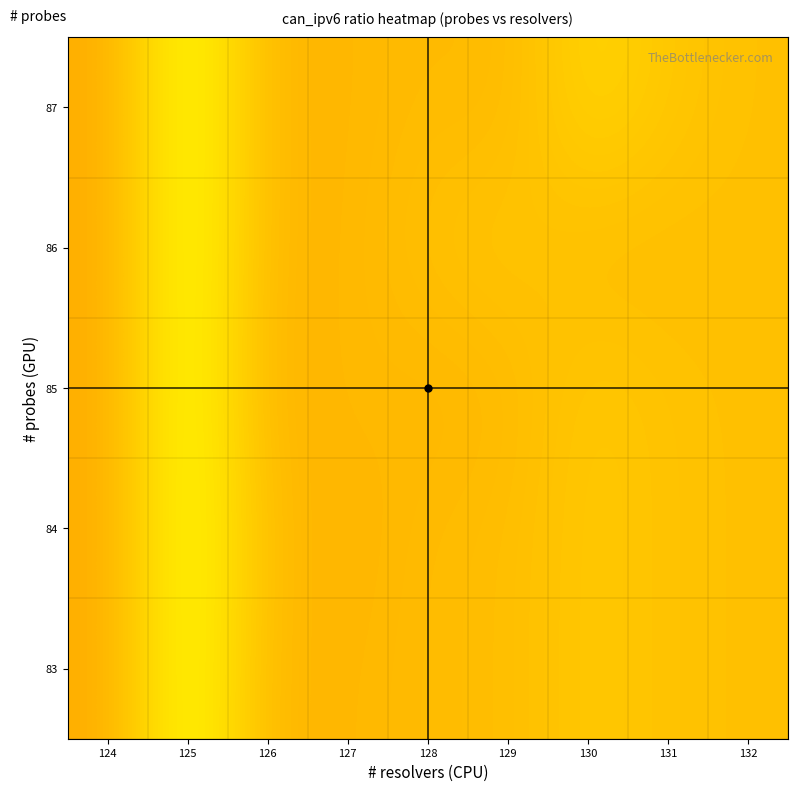

Count the number of categories in the chart.

9